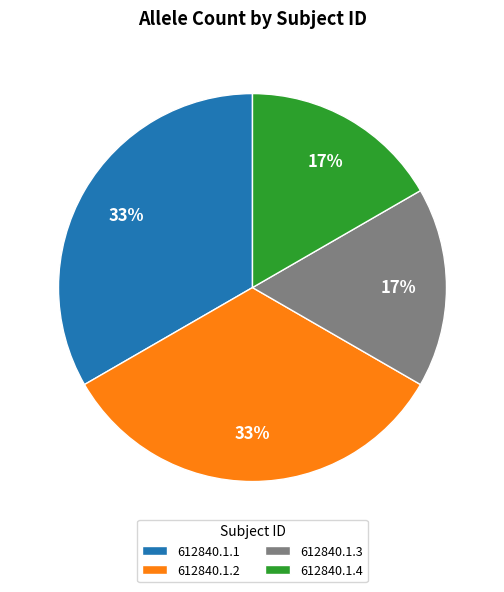

How many segments does this pie chart have?

4